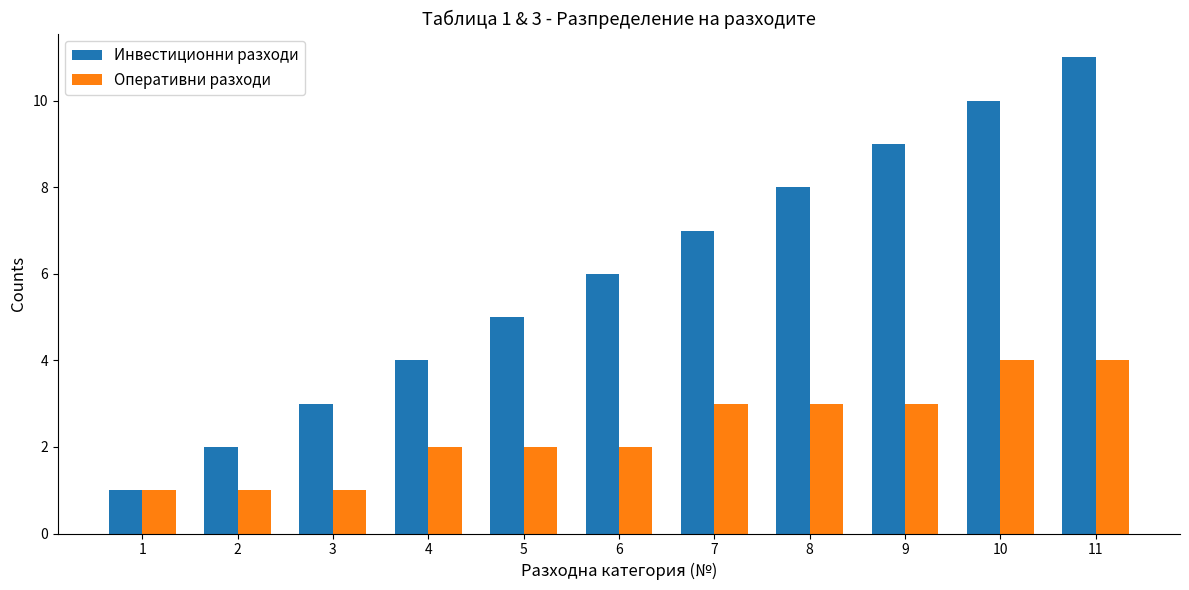

Which series has the largest total across all categories?

Инвестиционни разходи